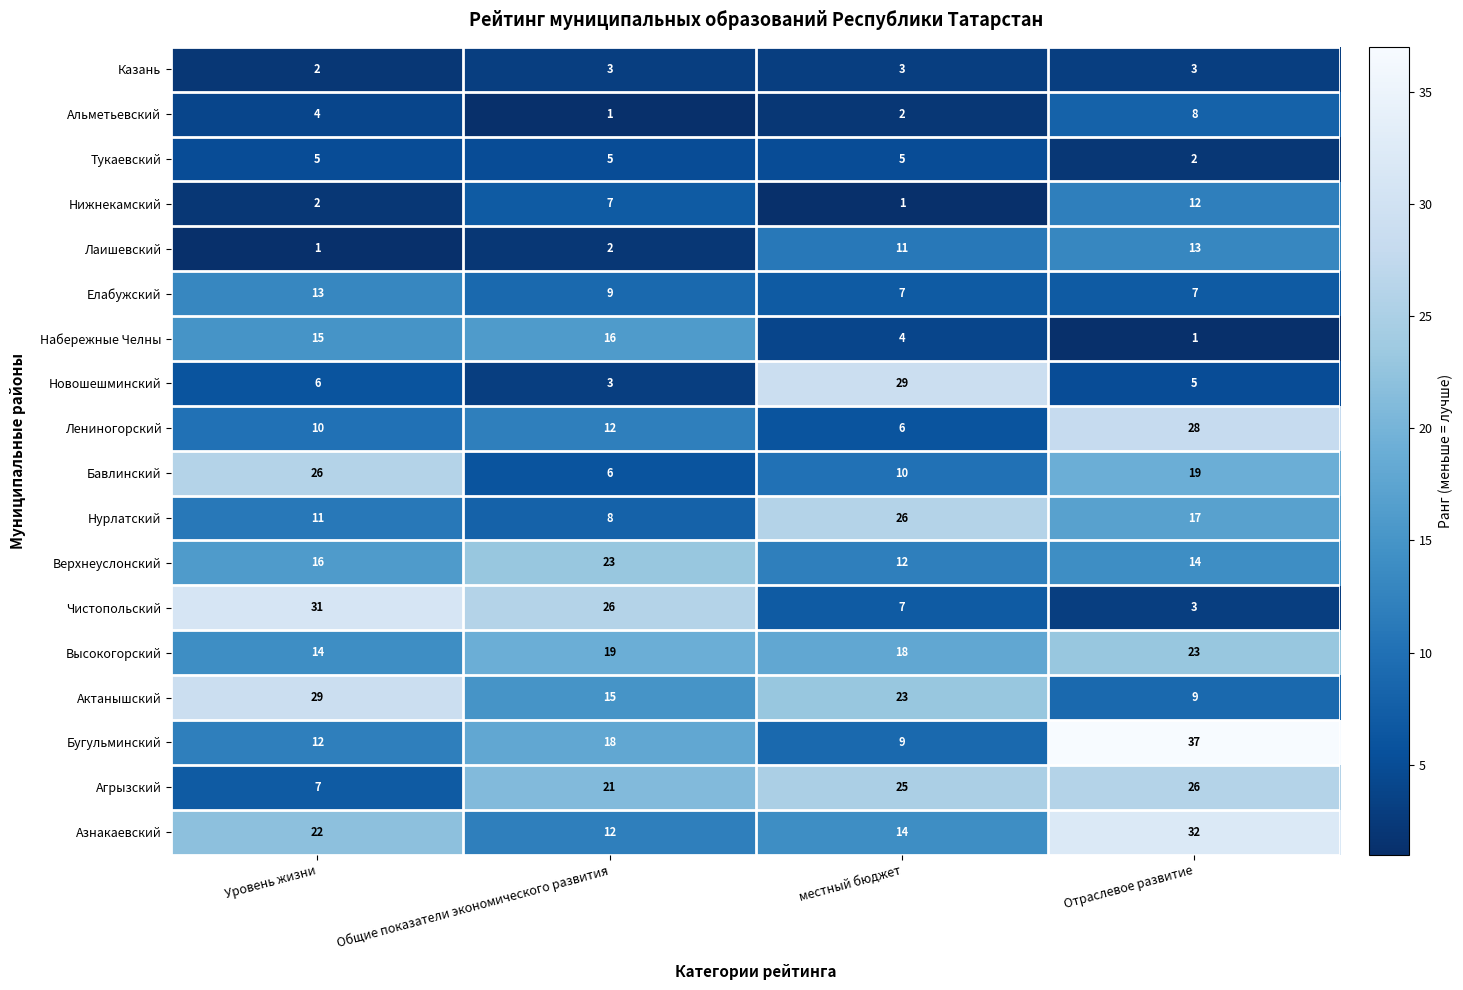

The value of Лаишевский at Отраслевое развитие is 22. True or false?

False